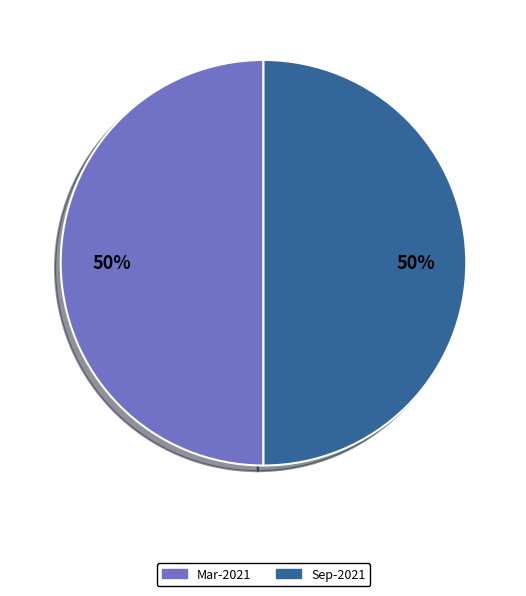

The Sep-2021 slice represents 50% of the pie. True or false?

True